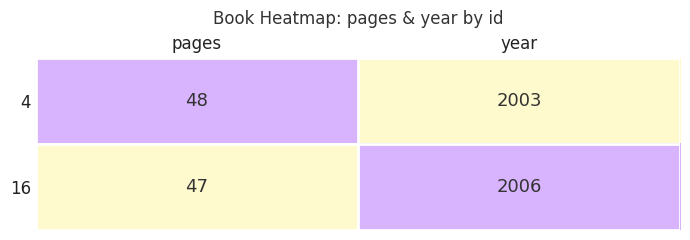

The value of 16 at year is 3460. True or false?

False